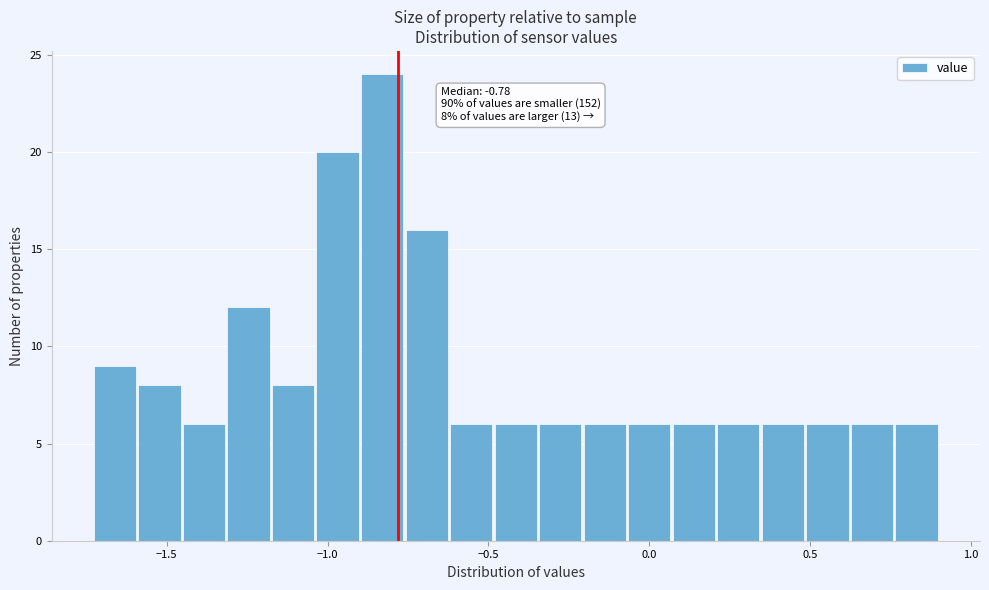

Around what value on the x-axis is the tallest bar? Give the approximate position of its centre, as read against the axis.

-0.85